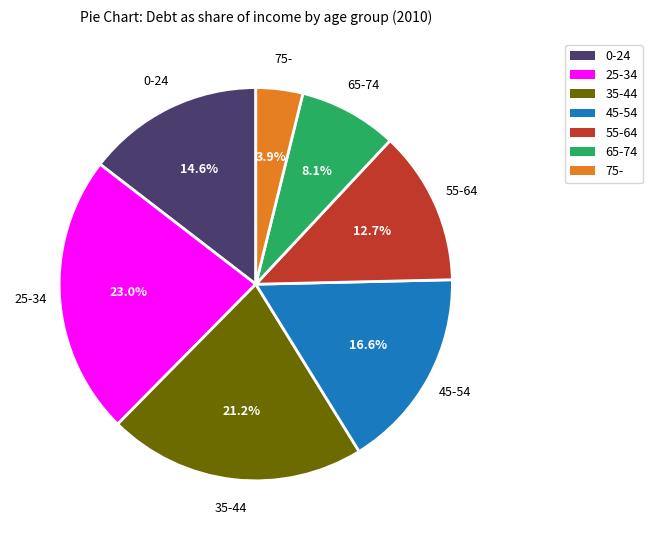

Rank the categories by value from highest to lowest.

25-34, 35-44, 45-54, 0-24, 55-64, 65-74, 75-